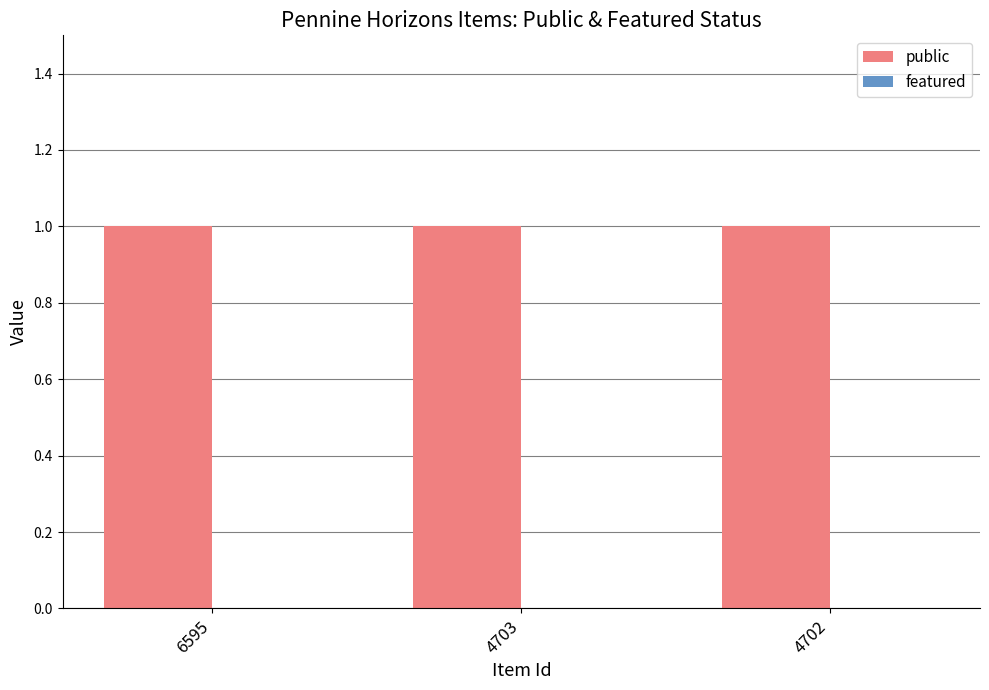

What value does the public series have at 4703?

1